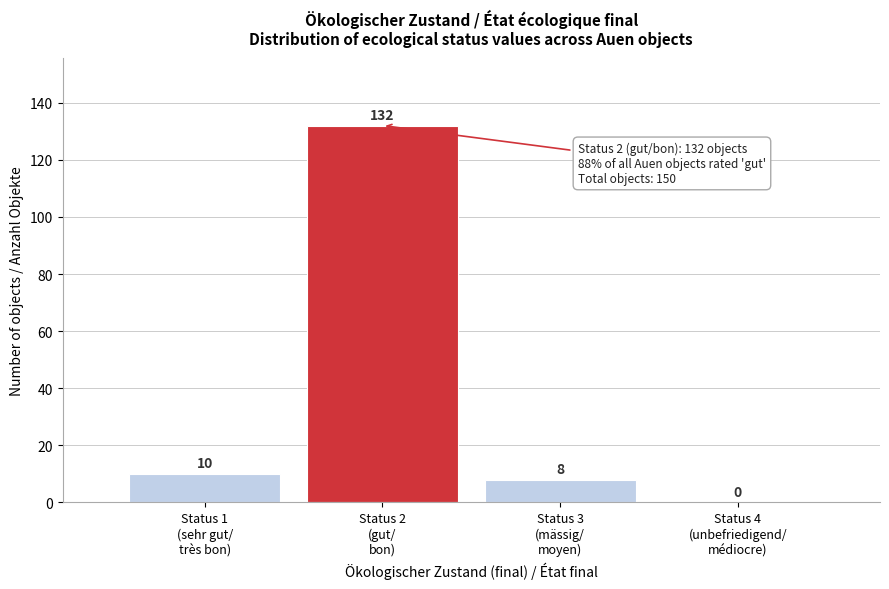

What is the sum of all values?

150